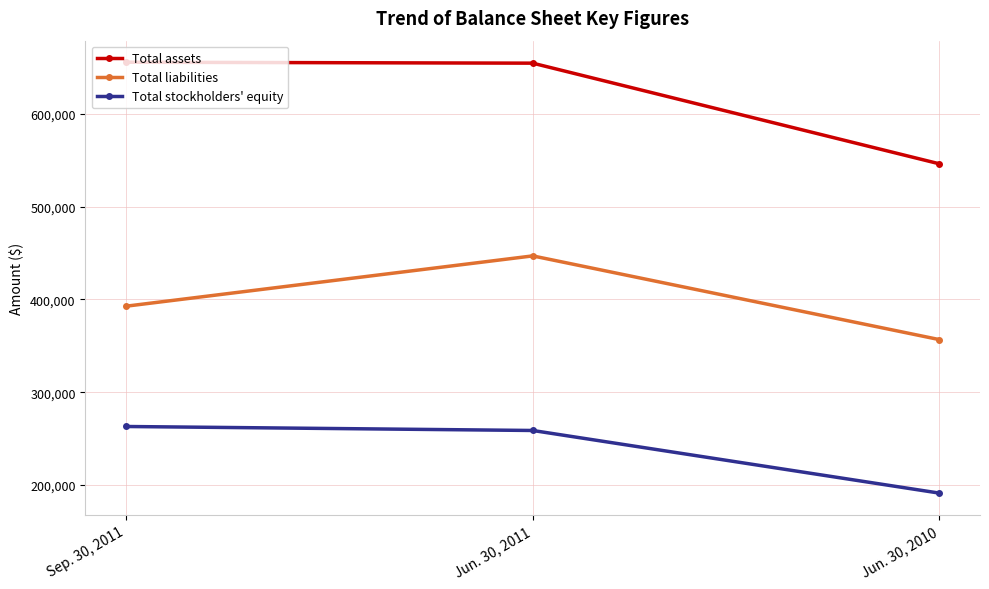

Between Jun. 30, 2011 and Jun. 30, 2010, which series saw the biggest shift?

Total assets